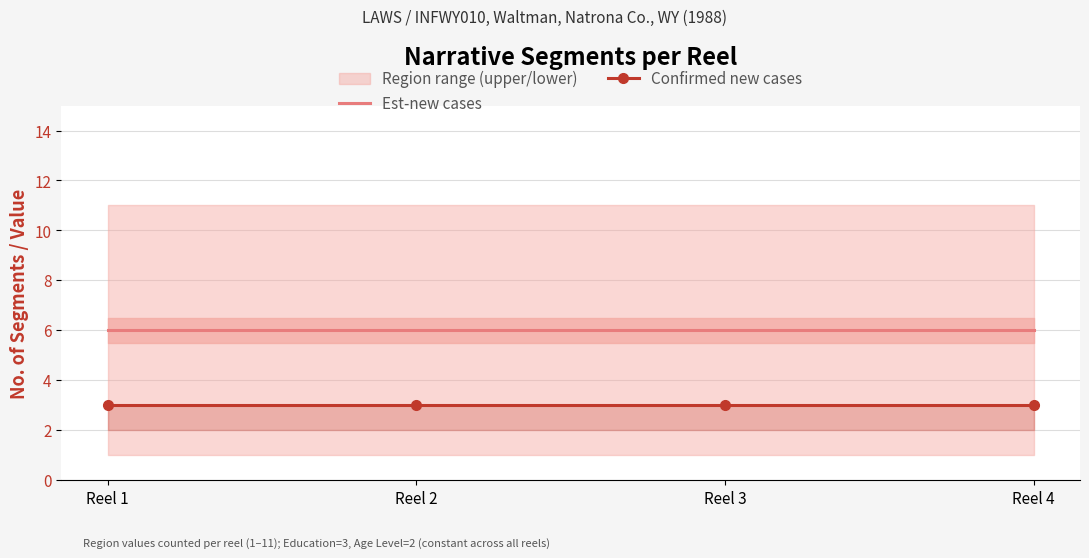

List the labels in order of Est-new cases value, largest first.

Reel 1, Reel 2, Reel 3, Reel 4